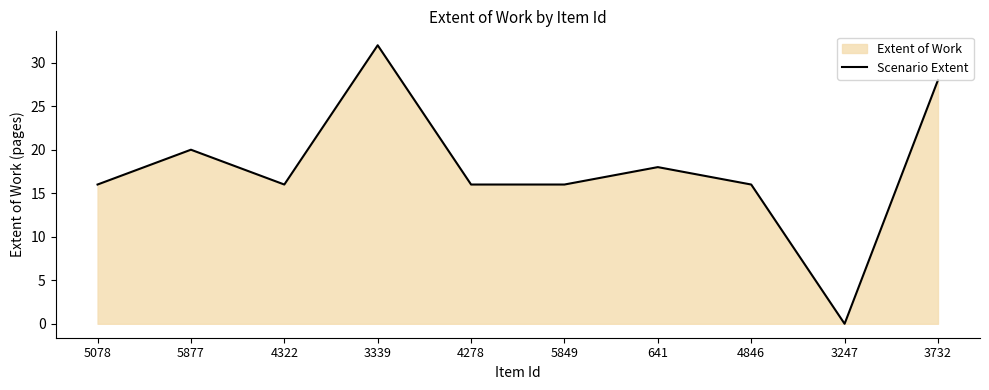

True or false: the data shows 28 at 4846.

False